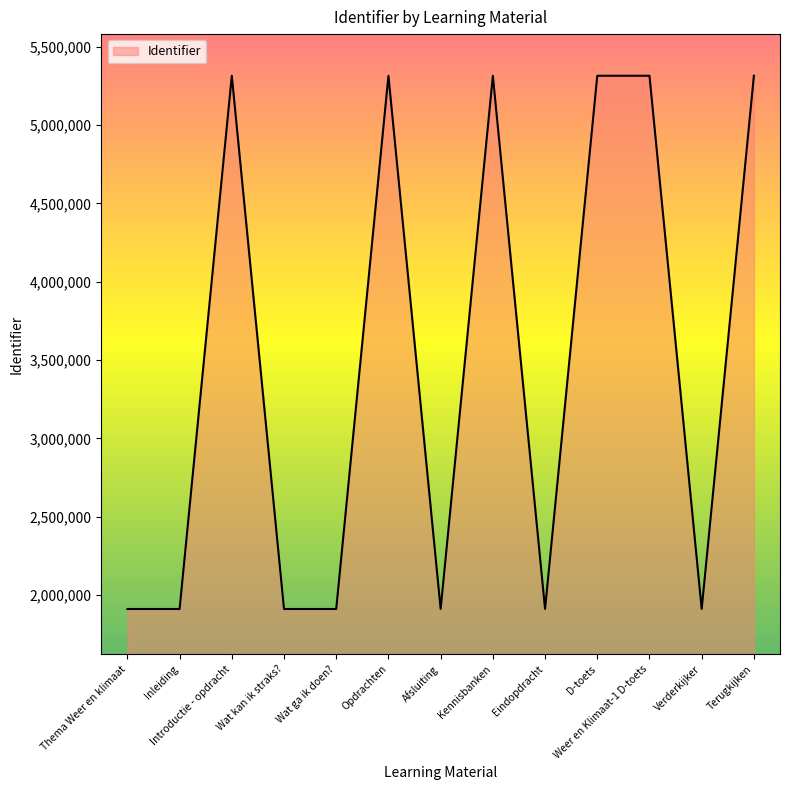

What position from the right is Wat ga ik doen??

9